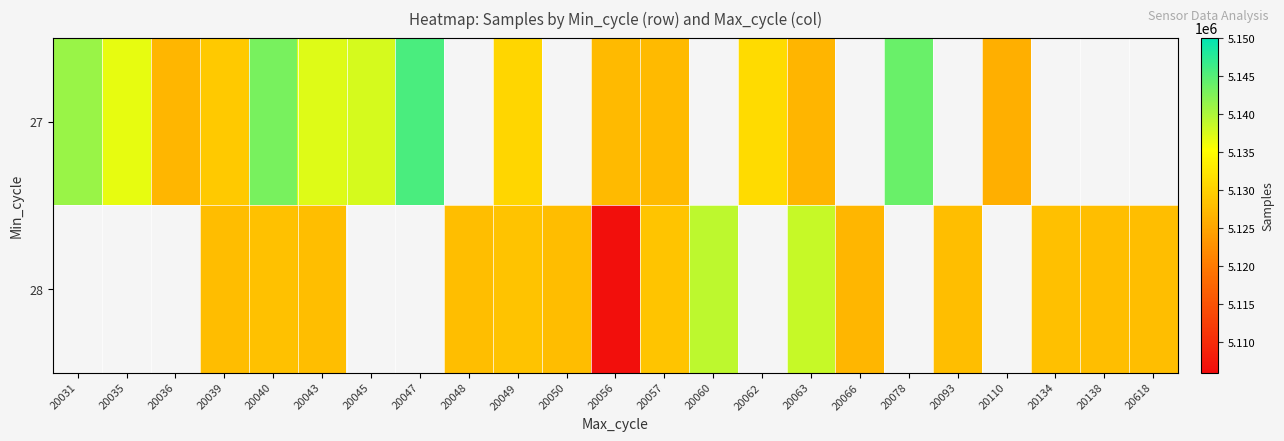

What is the smallest value displayed?

5106445.0